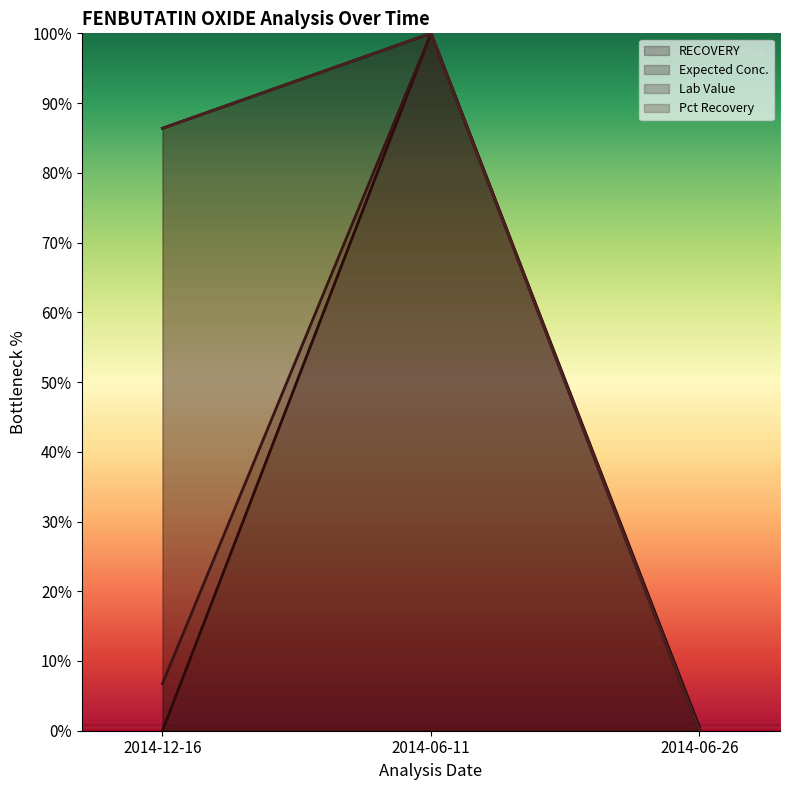

At how many categories does at least one series exceed 58?

2